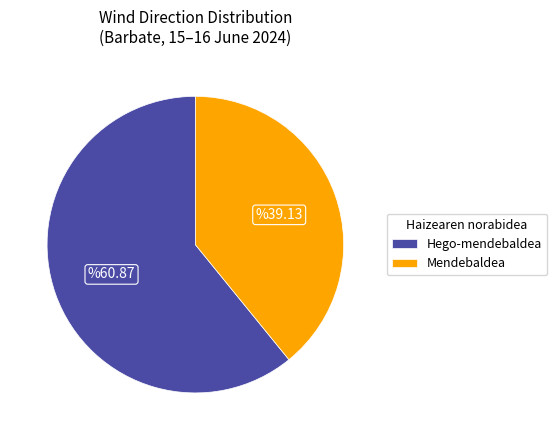

Count the number of slices in the pie.

2